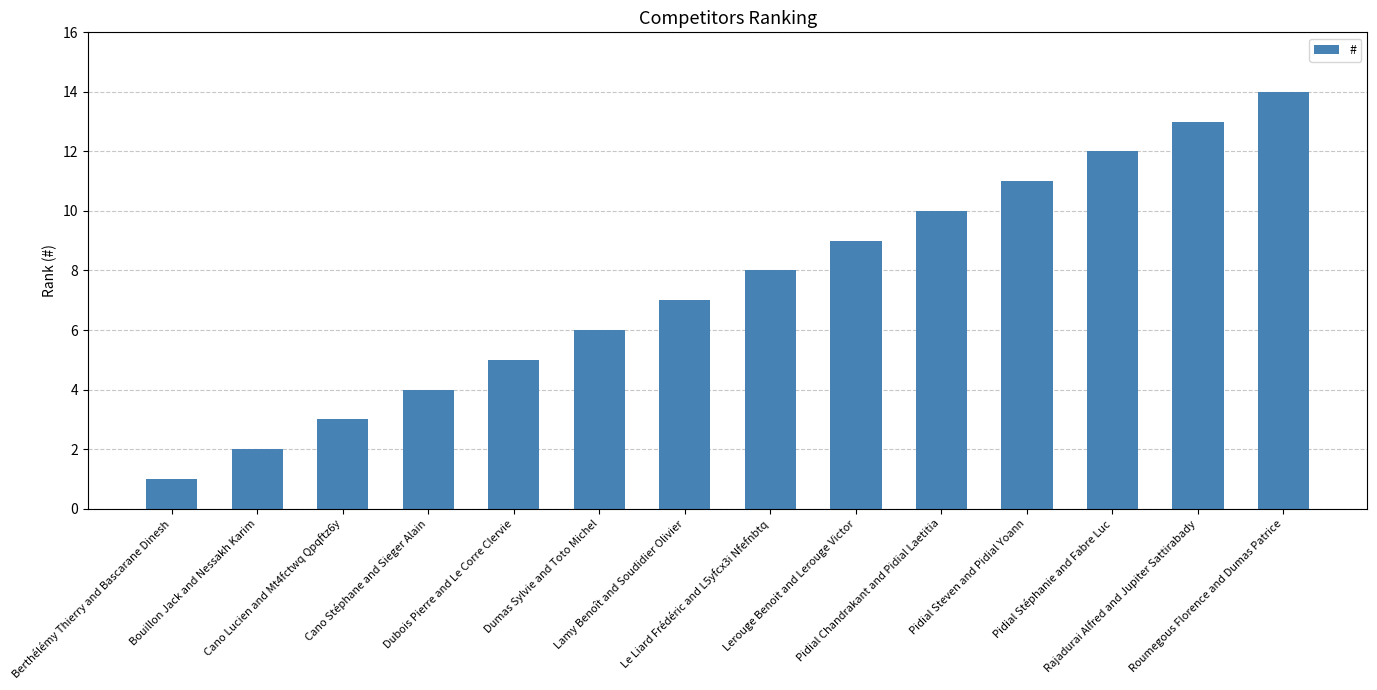

What is the value of the 4th bar from the left?

4